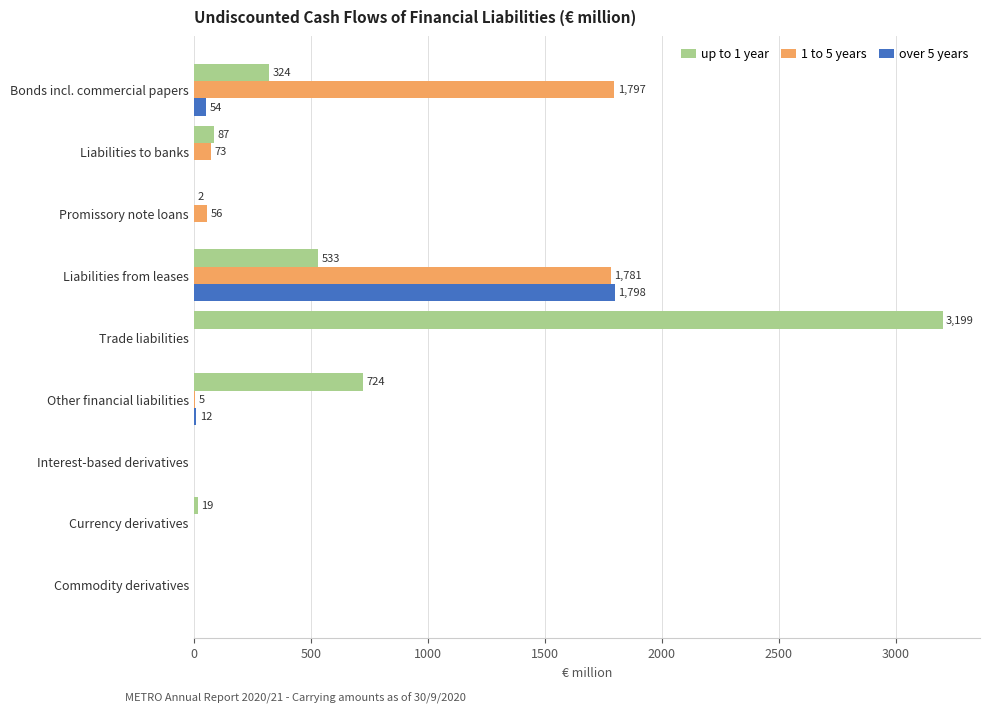

What is the sum of the over 5 years values at Liabilities from leases and Other financial liabilities?

1810